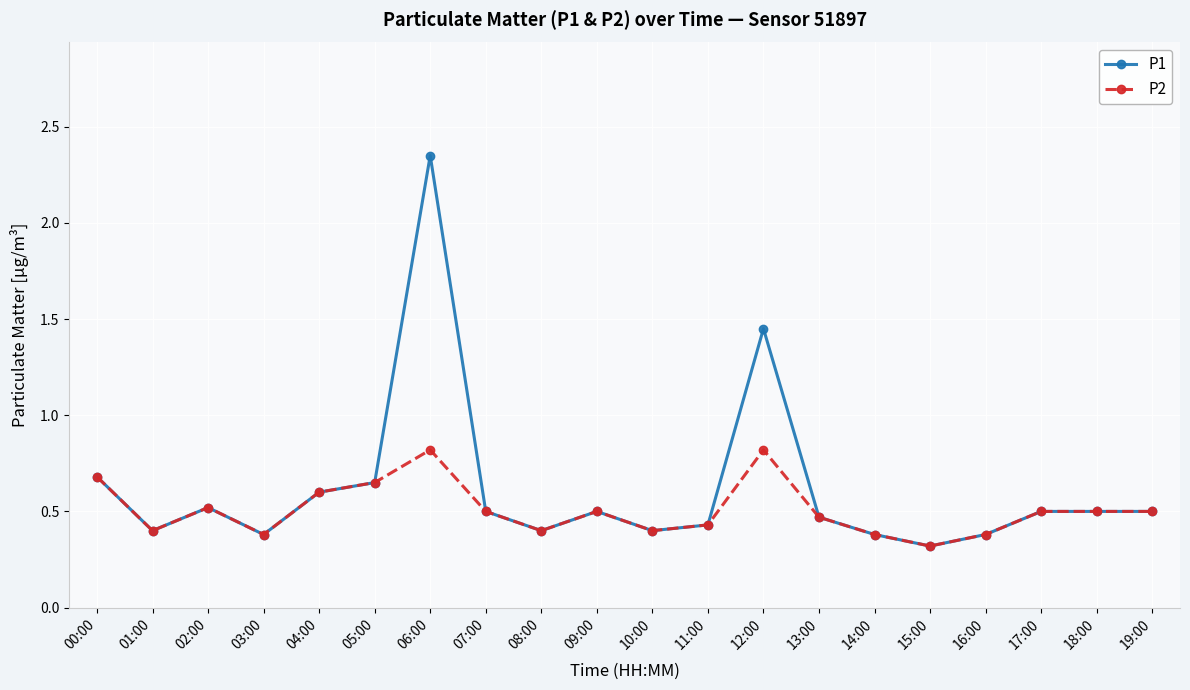

What is the difference between the P1 values at 18:00 and 15:00?

0.2